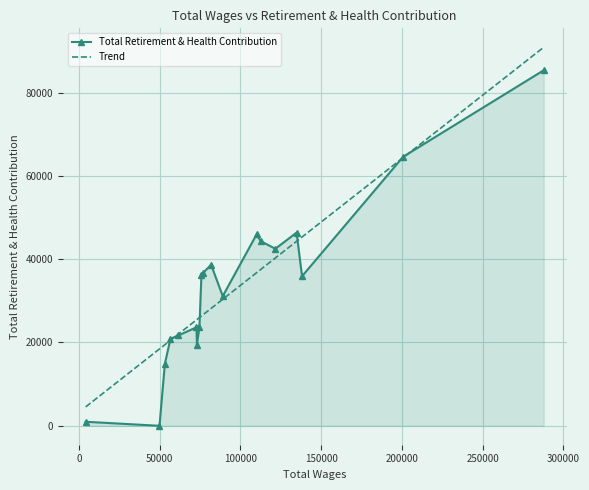

What is the maximum value for Total Retirement & Health Contribution?

85337.0